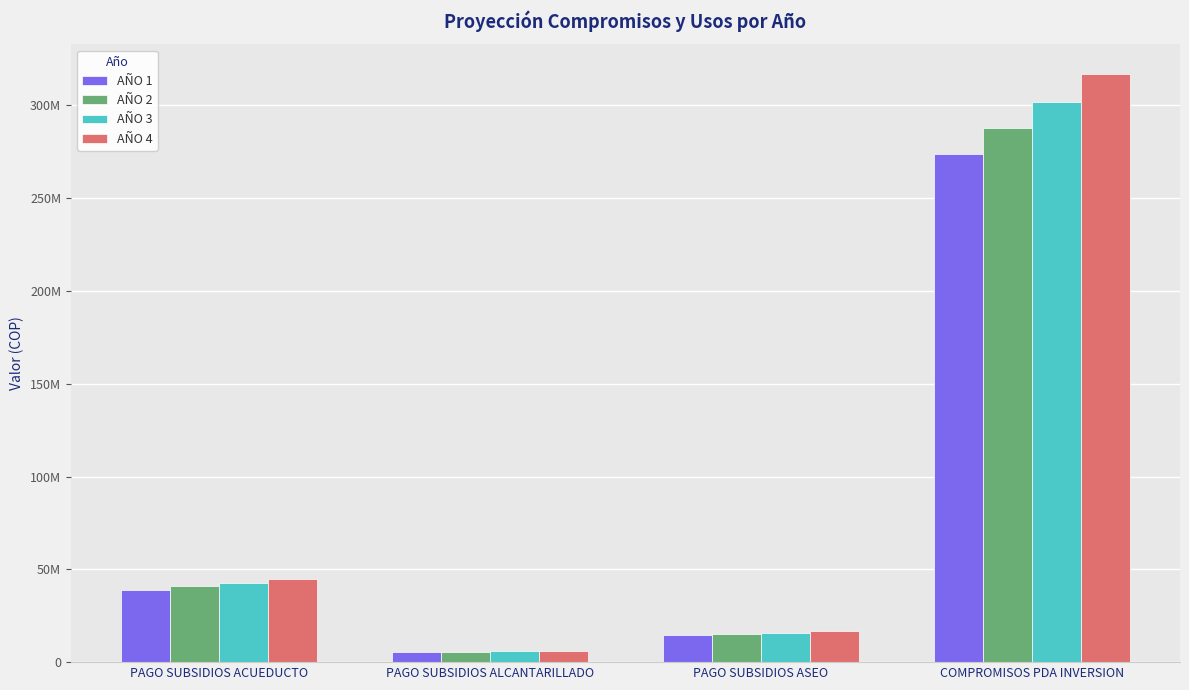

What are all the series names shown in the legend?

AÑO 1, AÑO 2, AÑO 3, AÑO 4